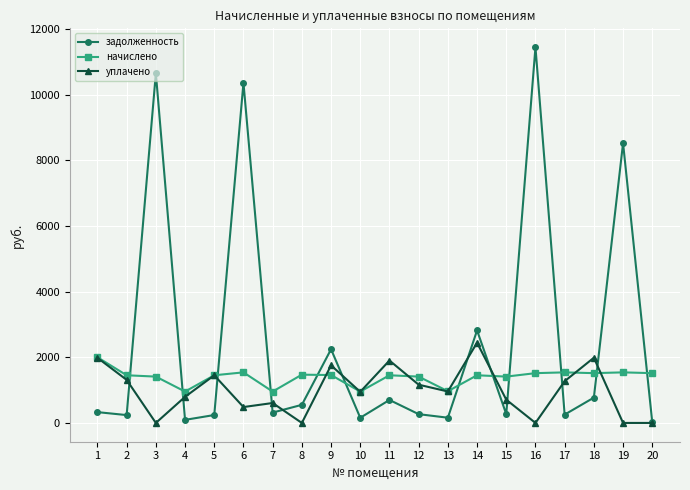

How many values in the начислено series are below 1452?

7